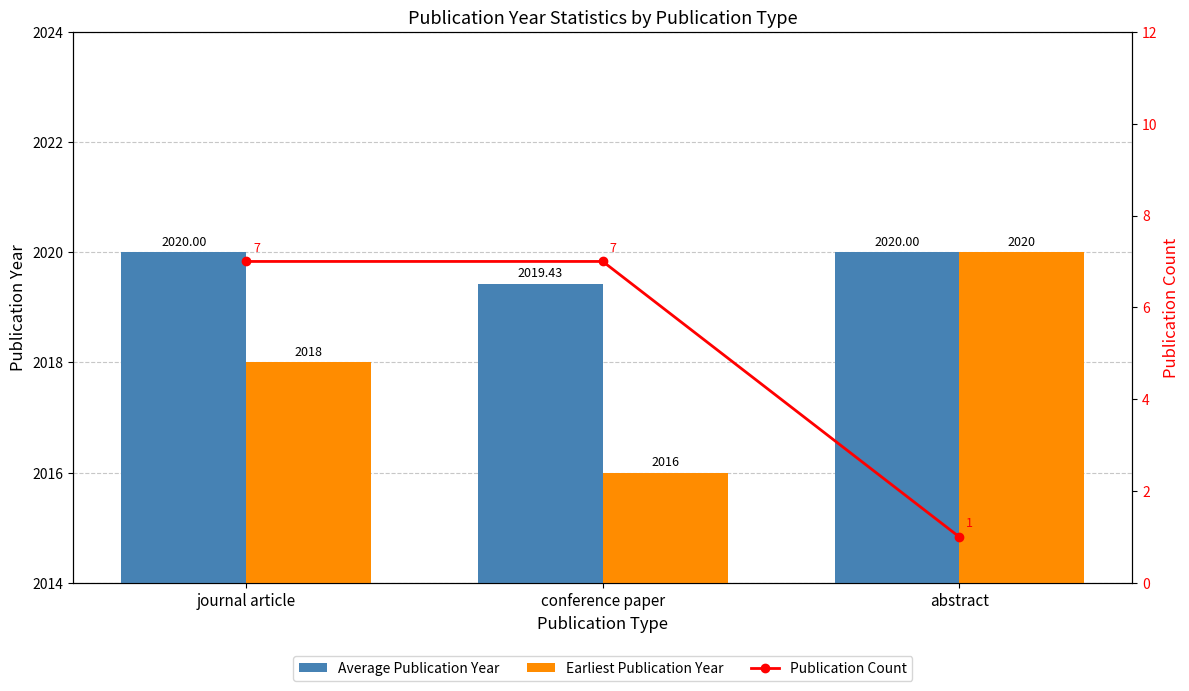

How many groups of bars are there?

3